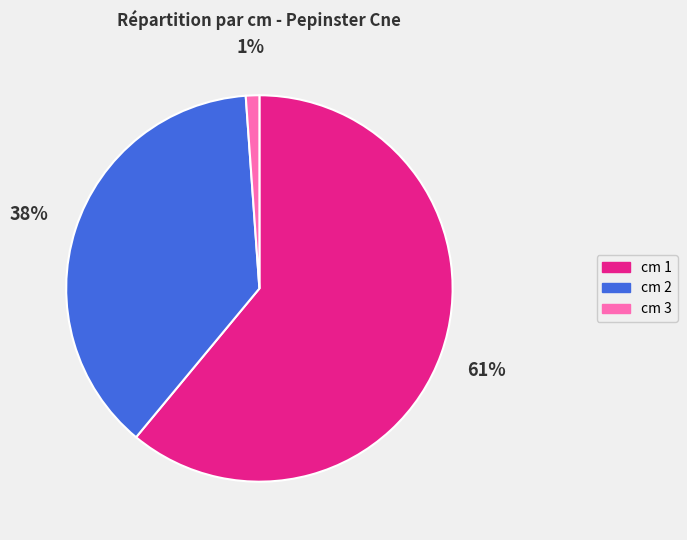

Between cm 3 and cm 2, which is larger?

cm 2